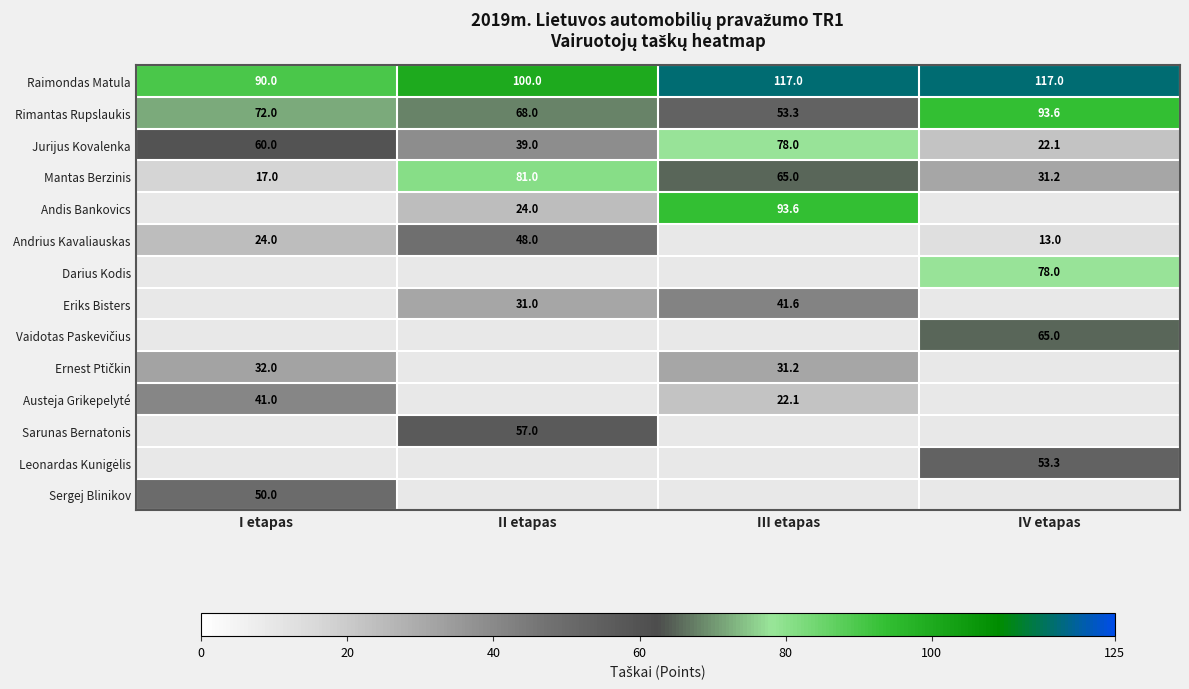

At how many categories does at least one series exceed 69?

4